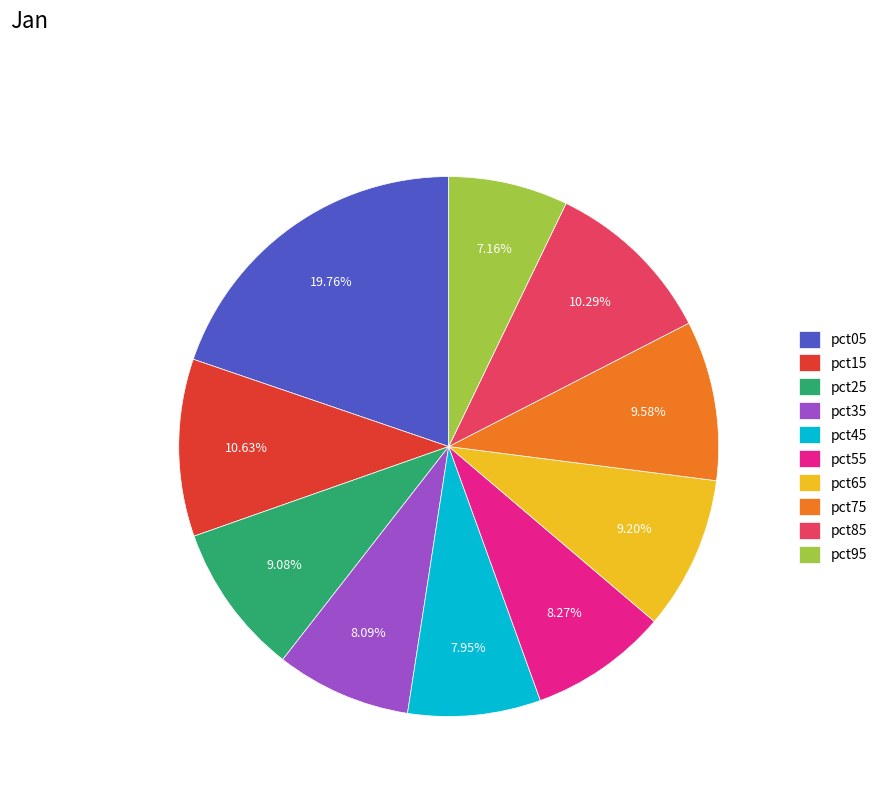

True or false: pct25 accounts for 1% of the total.

False